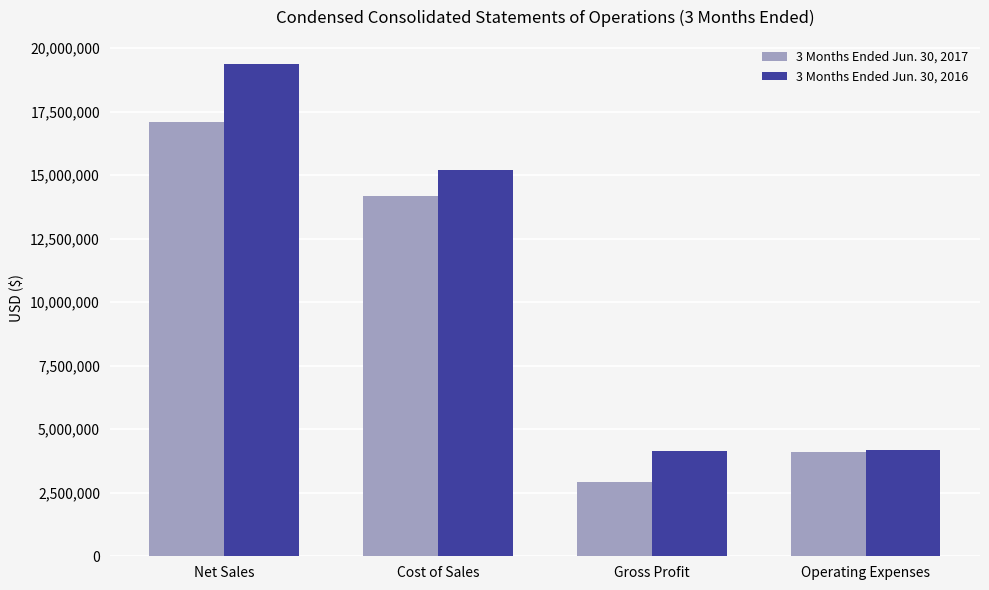

Is it true that 3 Months Ended Jun. 30, 2016 equals 996726 at Gross Profit?

False